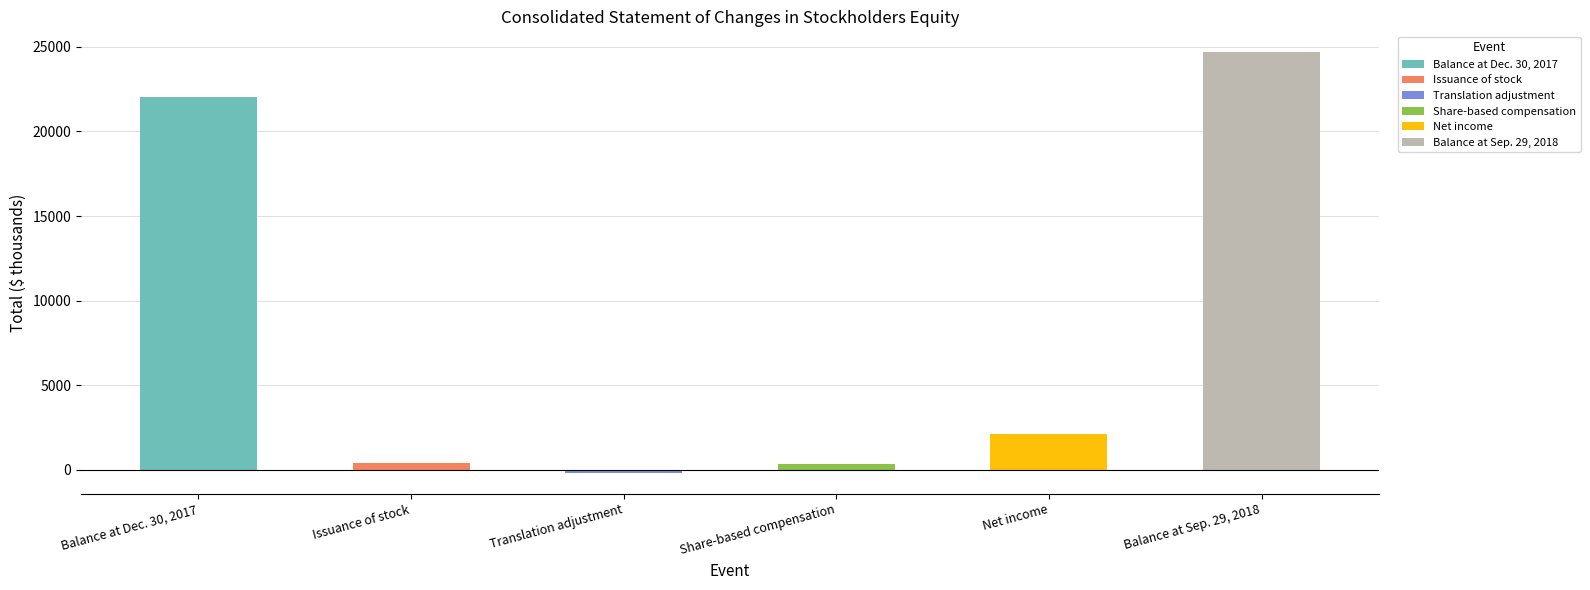

How many values are below 2116?

3